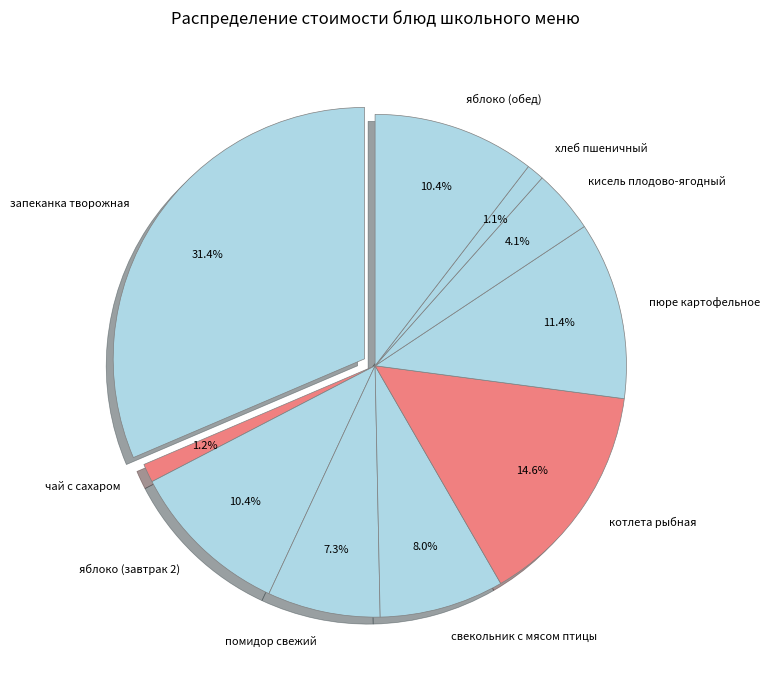

To the nearest percent, what is the difference between the яблоко (обед) and запеканка творожная slice percentages?

21%